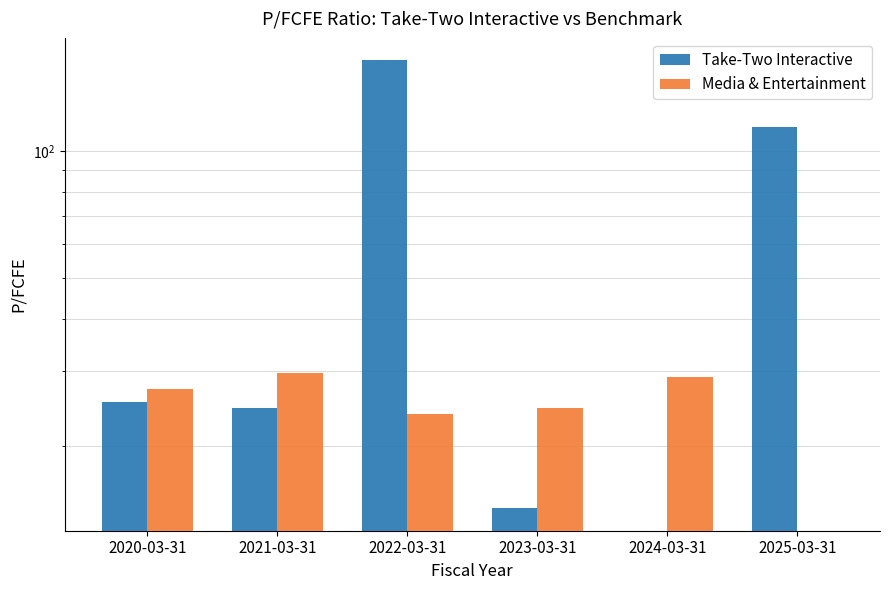

What position from the left is 2021-03-31?

2